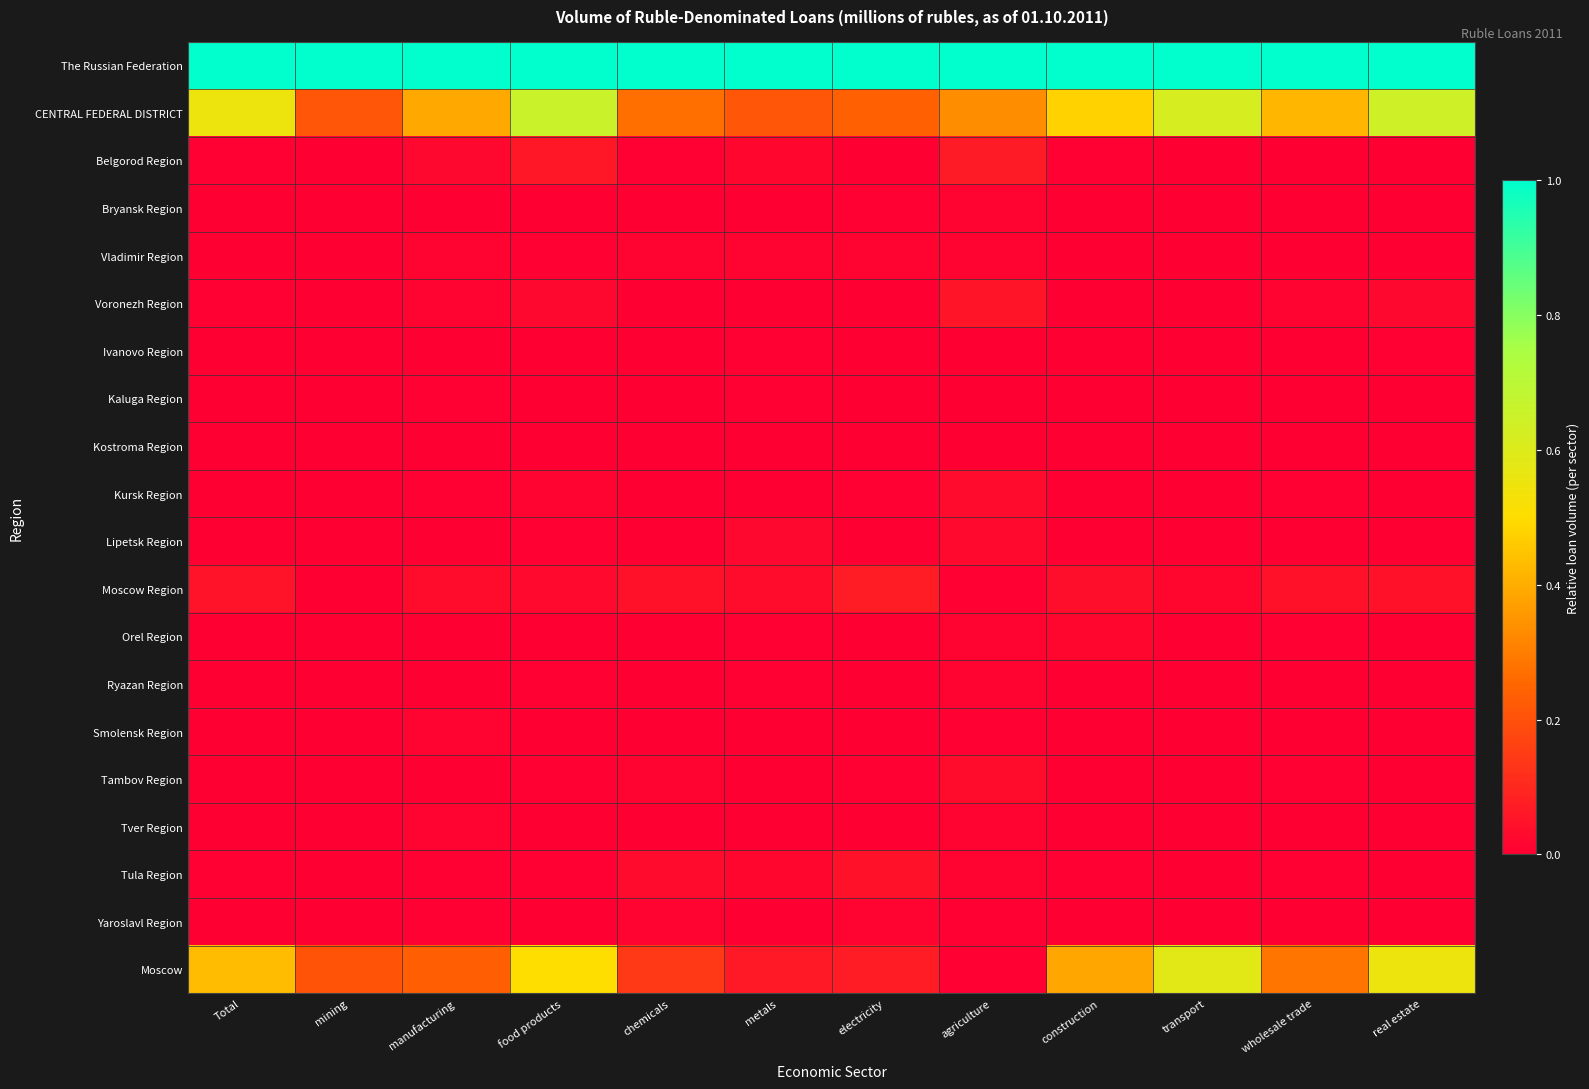

Rank the series by their maximum value, from highest to lowest.

The Russian Federation, CENTRAL FEDERAL DISTRICT, Moscow, Moscow Region, Belgorod Region, Voronezh Region, Tula Region, Tambov Region, Kursk Region, Lipetsk Region, Orel Region, Yaroslavl Region, Bryansk Region, Smolensk Region, Tver Region, Ryazan Region, Vladimir Region, Ivanovo Region, Kaluga Region, Kostroma Region